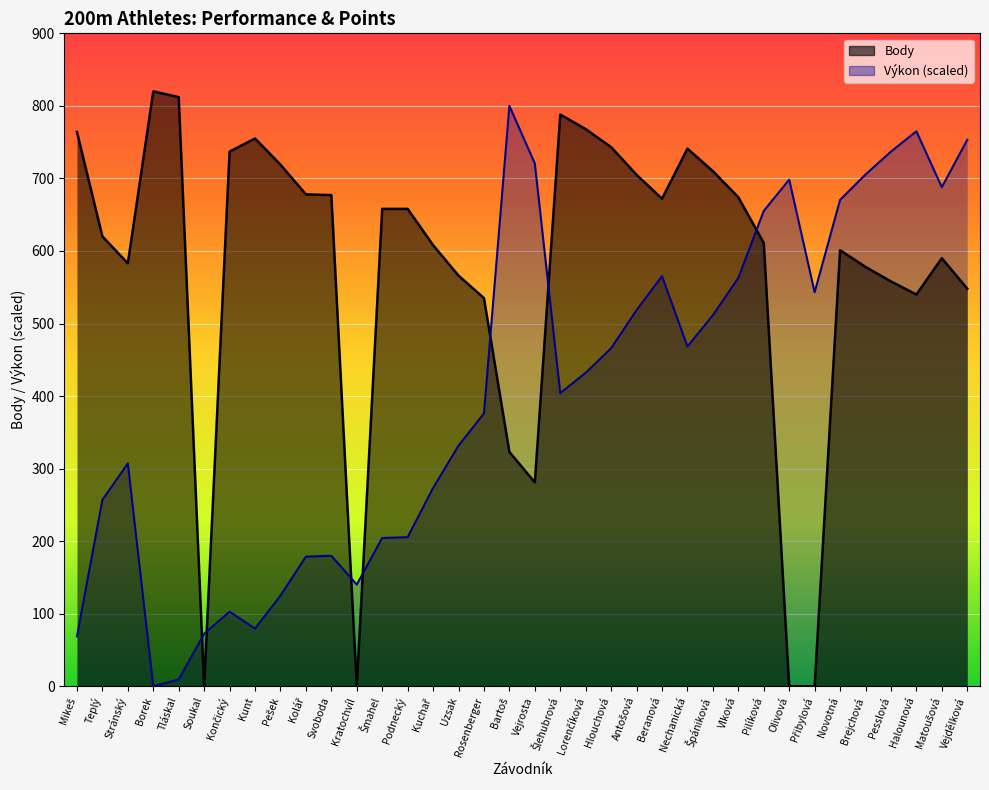

Which series ends up on top after the final intersection of Body and Výkon?

Výkon